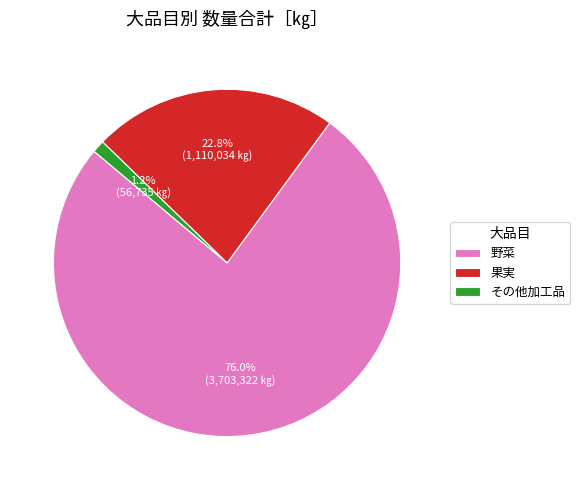

What is the total percentage of 野菜 and その他加工品?

77.2%